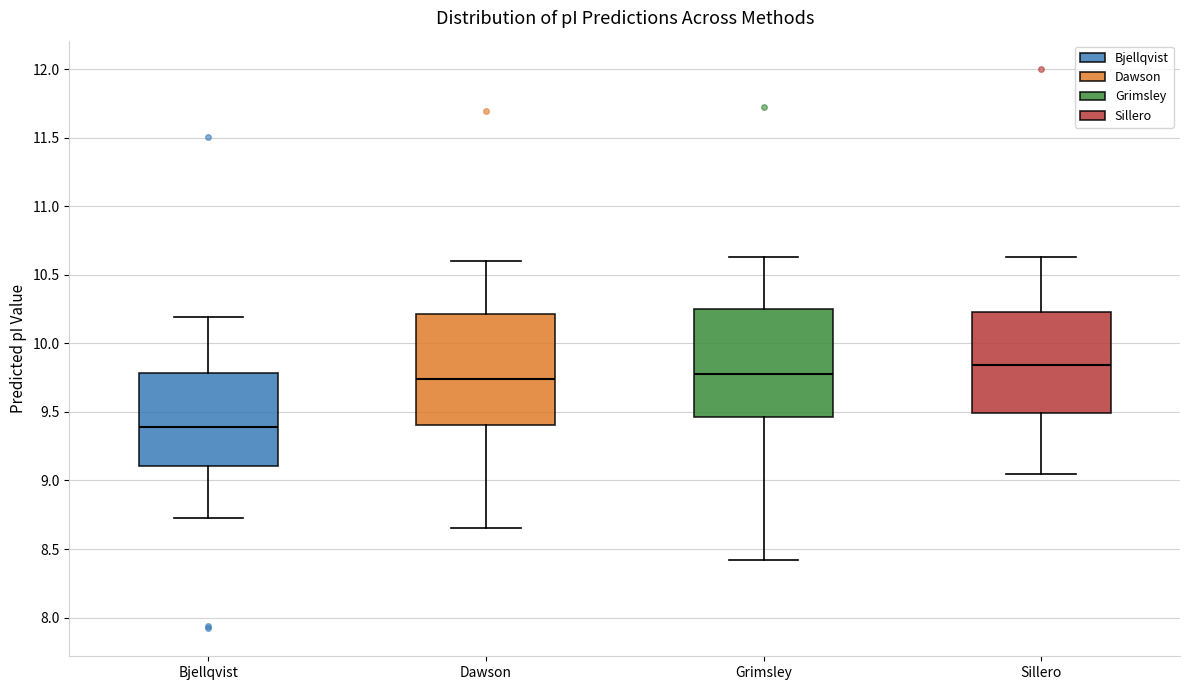

Which box has the lowest median line?

Bjellqvist